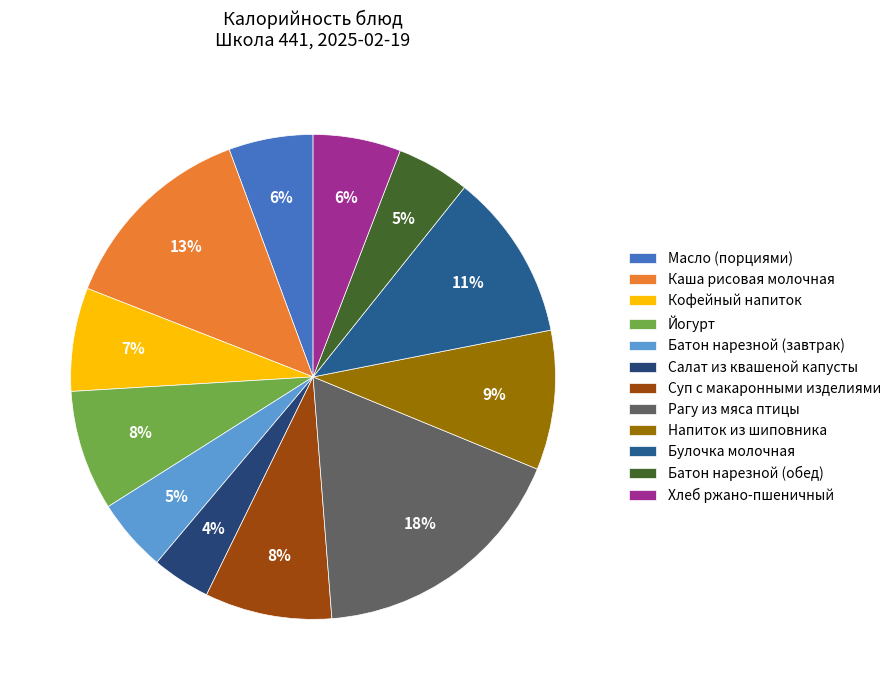

Is it true that Салат из квашеной капусты is 9% of the pie?

False